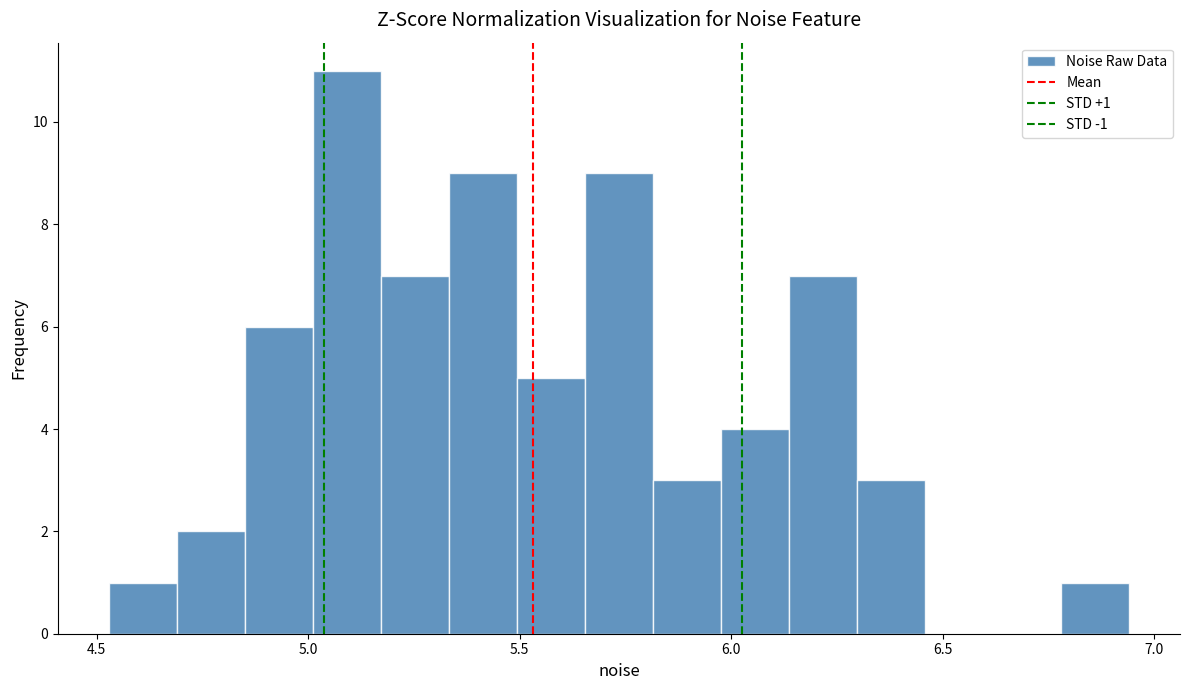

Read against the x-axis, roughly where is the centre of the tallest bar?

5.10